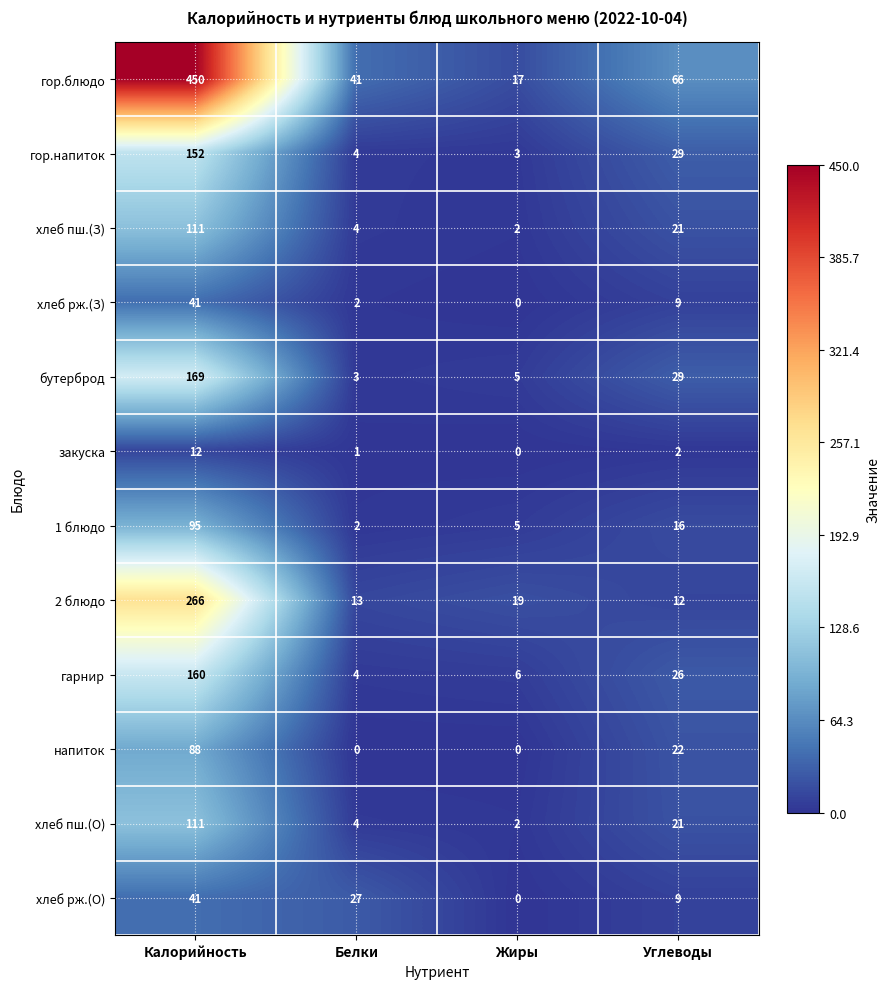

The бутерброд series shows 5 at Жиры. True or false?

True